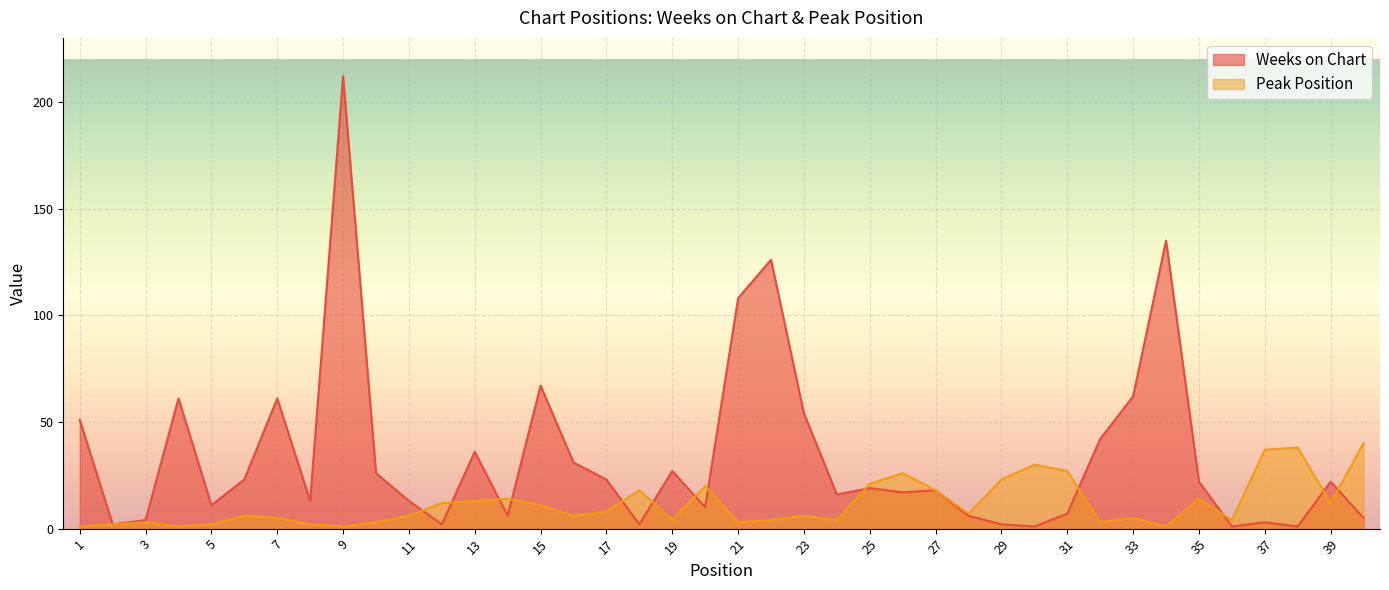

True or false: Weeks on Chart and Peak Position intersect in this chart.

True